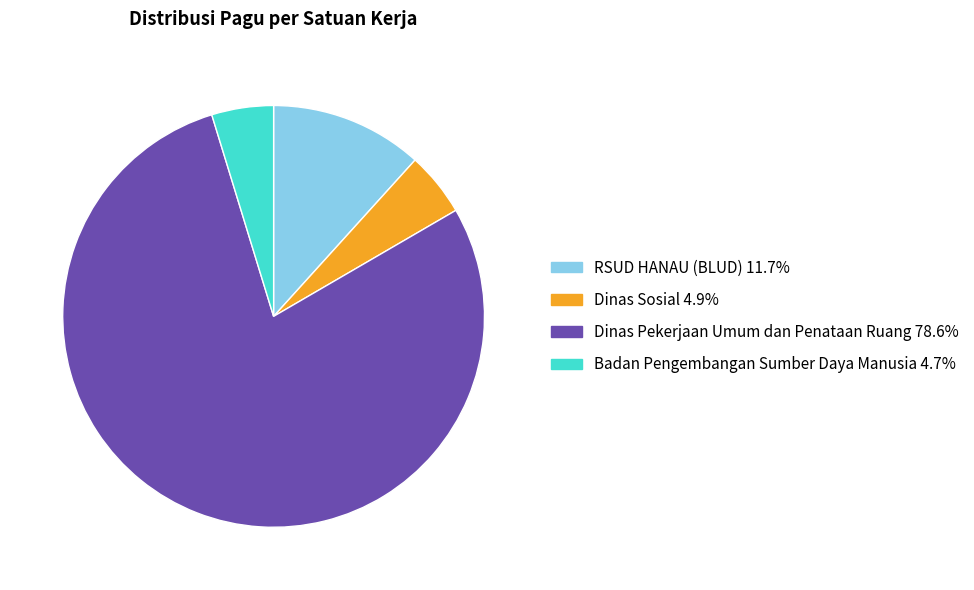

Is there a majority slice in this chart?

Yes